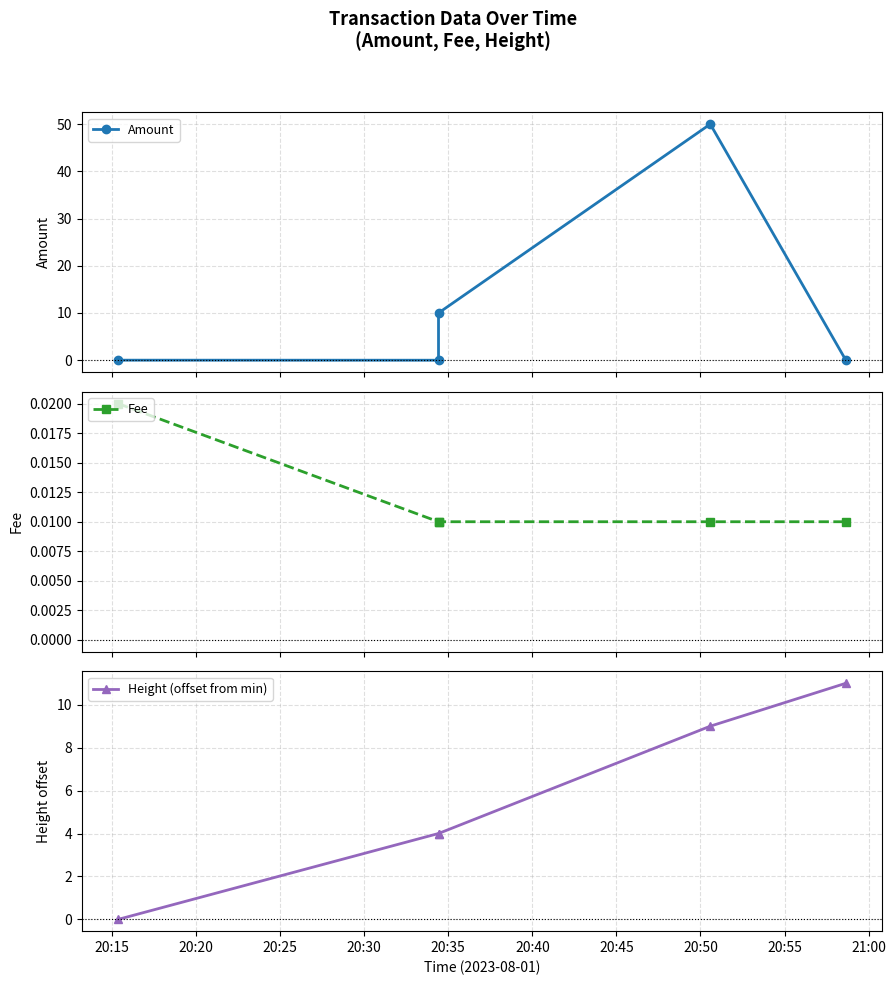

Is it true that Height (offset from min) equals 7.6 at 20:15?

False